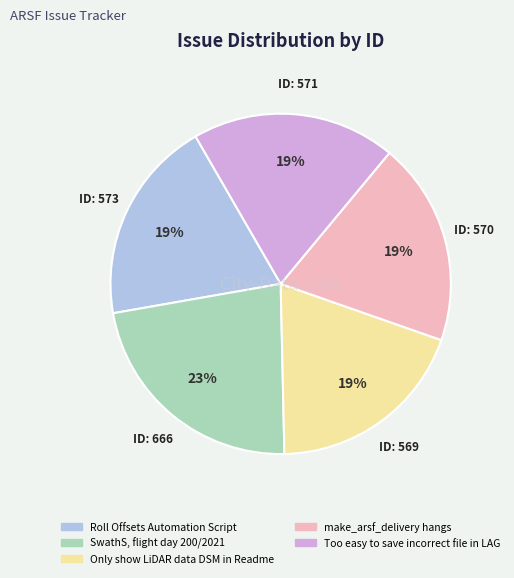

The ID: 573 slice represents 24% of the pie. True or false?

False